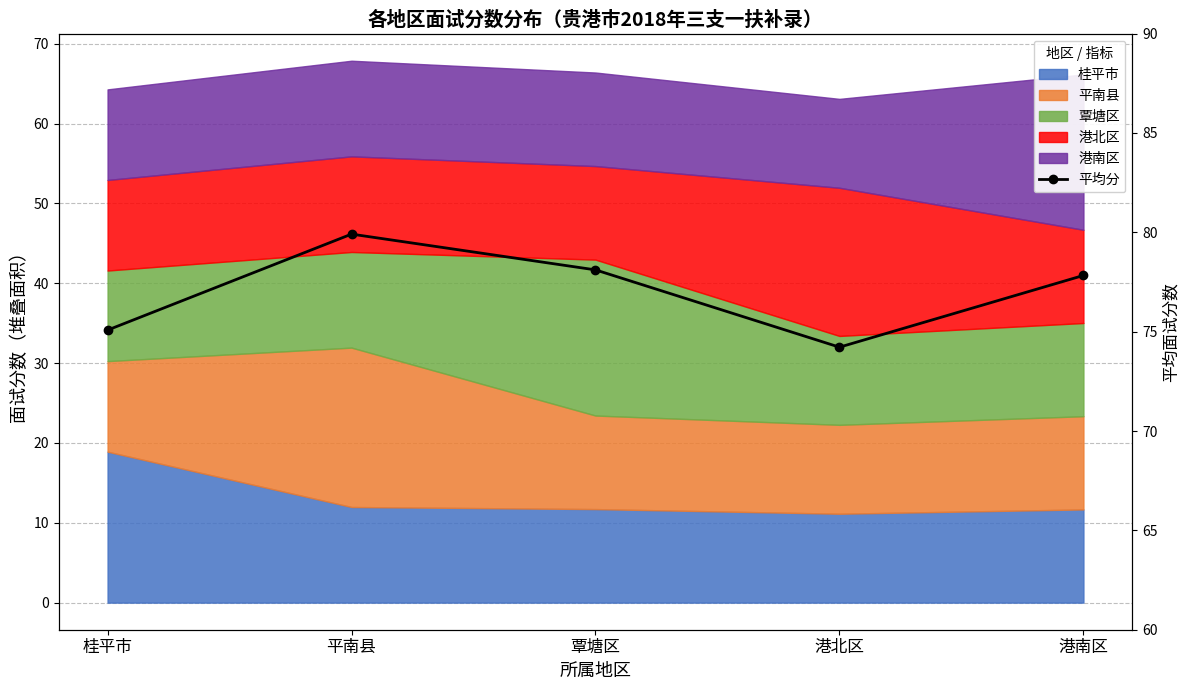

What is the change in value from 桂平市 to 平南县?

+4.8